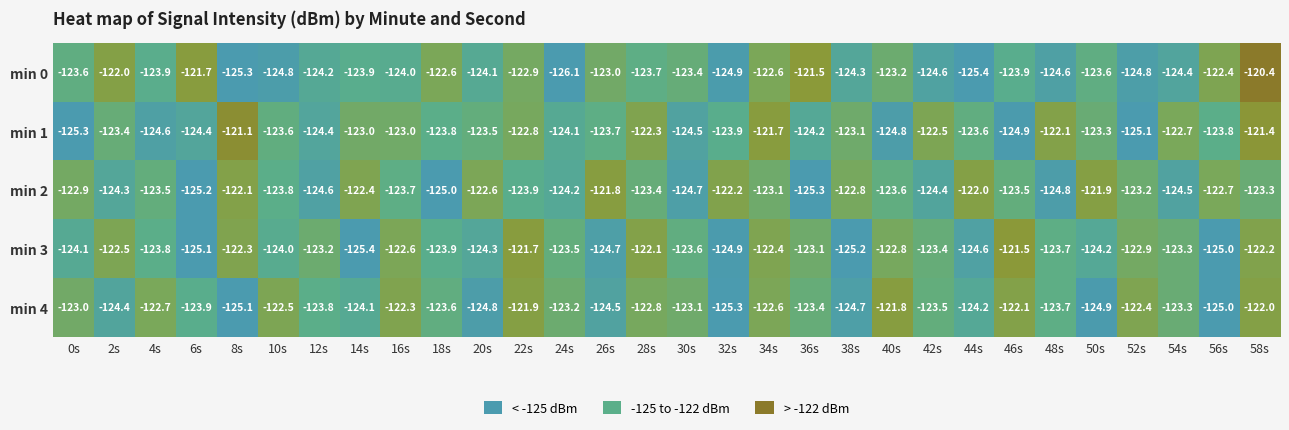

The min 4 series shows -122.4 at 52s. True or false?

True